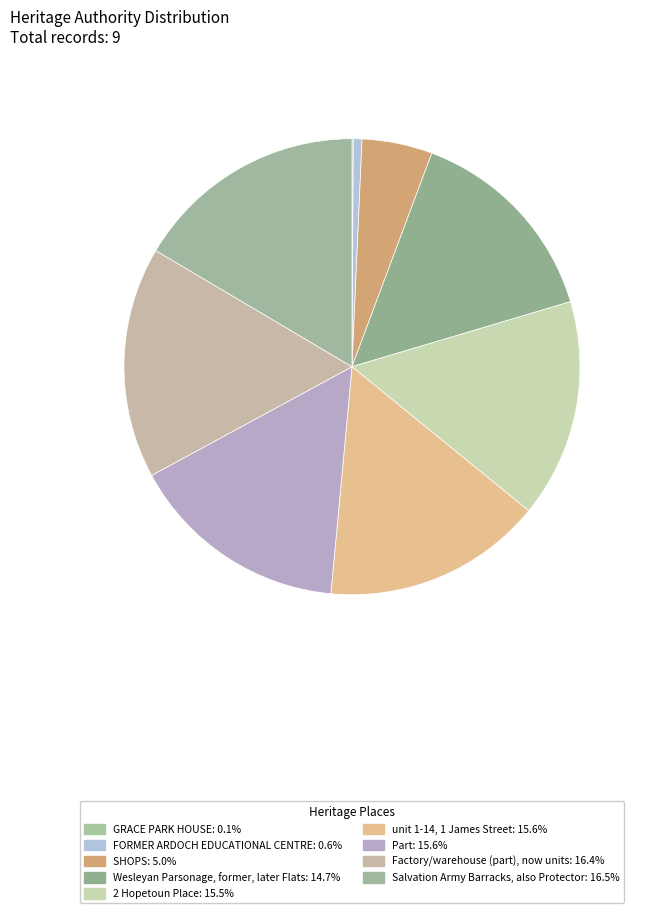

Which slice is the largest?

Salvation Army Barracks, also Protector